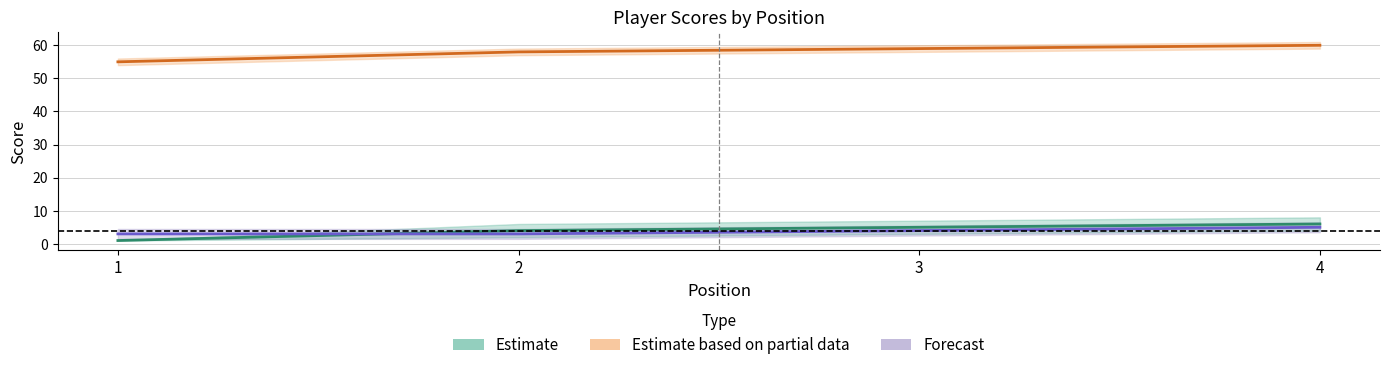

Rank the categories by Estimate value from lowest to highest.

1, 2, 3, 4